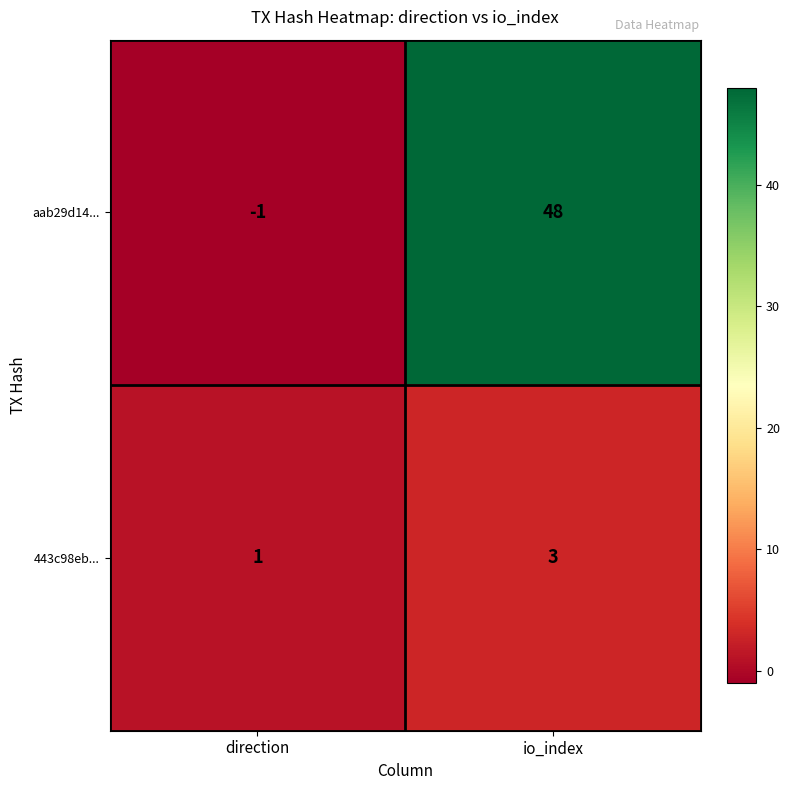

How many values in aab29d14... are below zero?

1